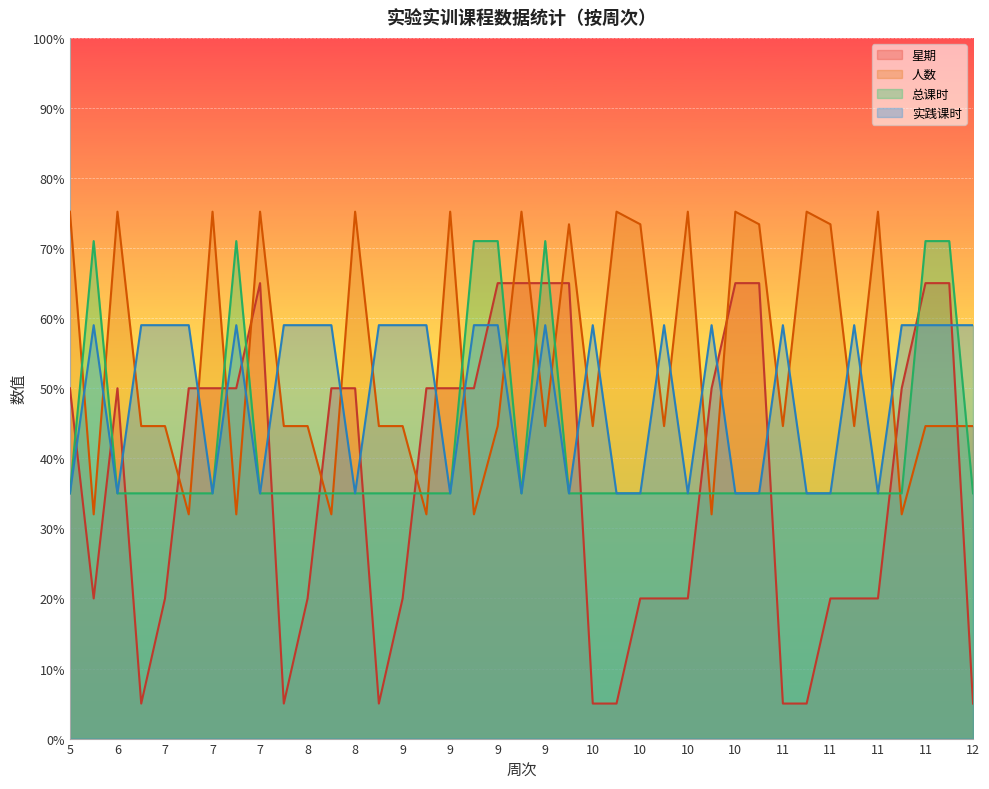

What is the total value across all series at 11?

143.6